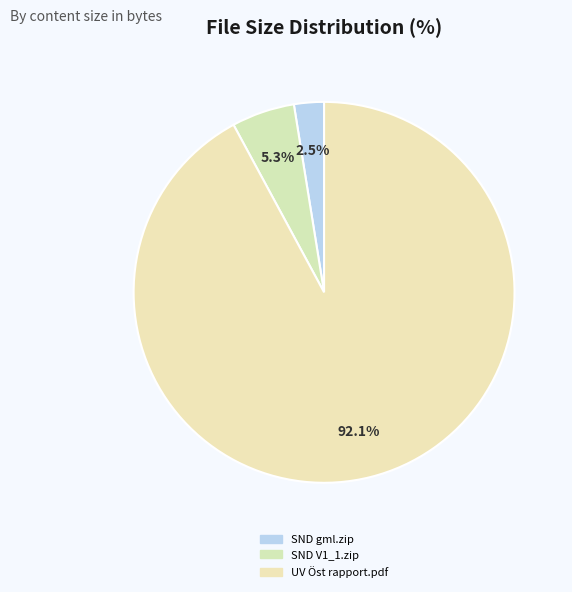

Which category has the biggest portion of the pie?

UV Öst rapport.pdf